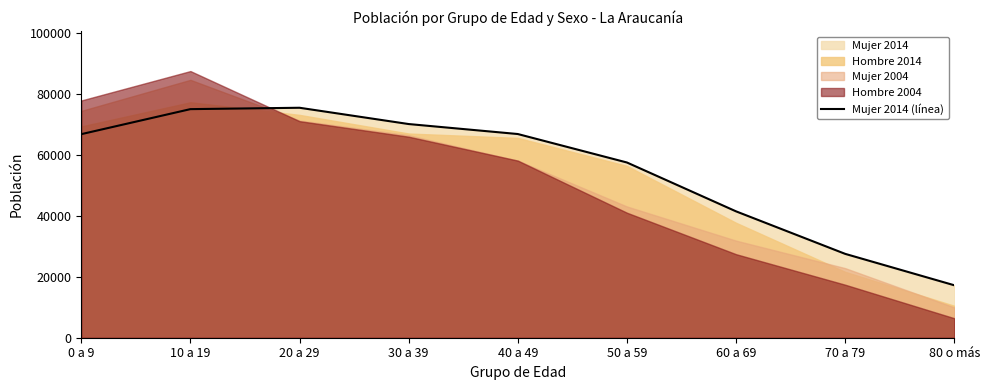

Which label corresponds to the largest value in the chart?

20 a 29